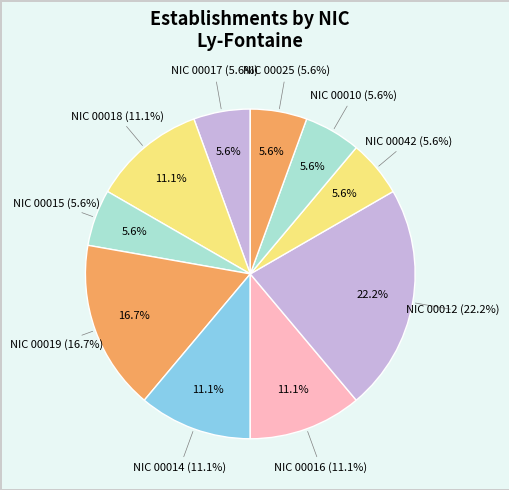

Which slice is the smallest?

80073324800010